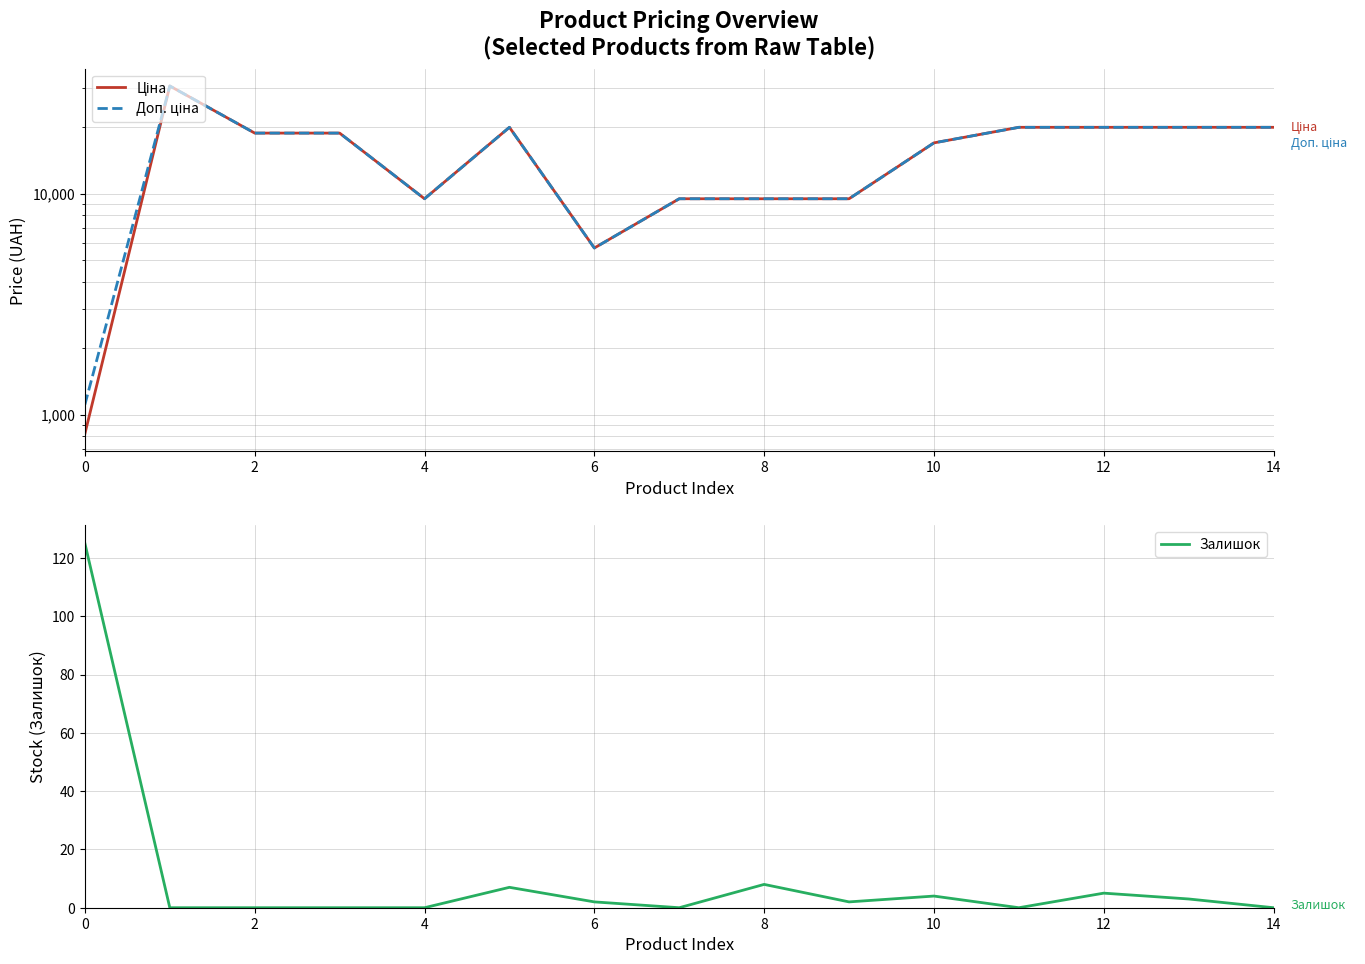

Does the chart have visible grid lines?

Yes